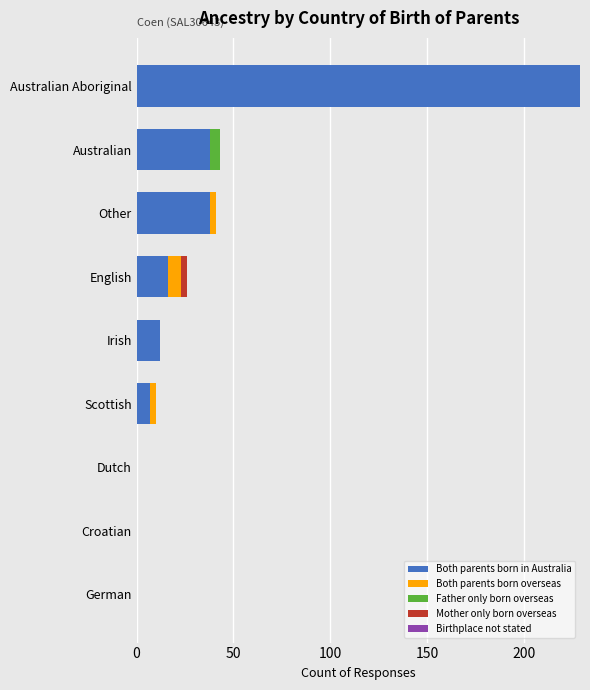

Which category has the highest value in the Both parents born in Australia series?

Australian Aboriginal